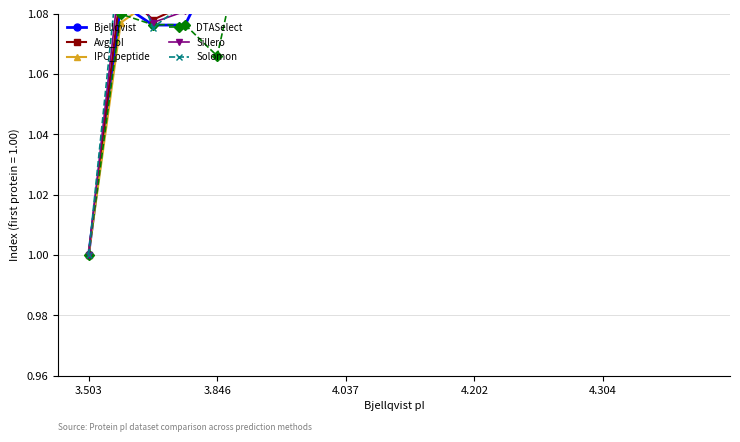

How many interior local peaks does the Solomon series have?

5